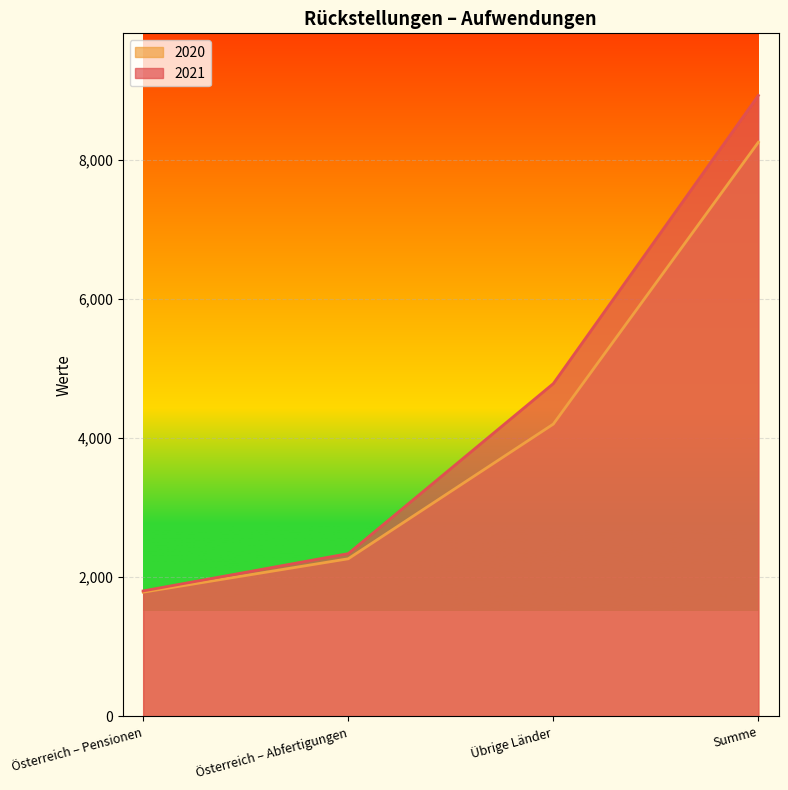

True or false: 2021 and 2020 intersect in this chart.

False